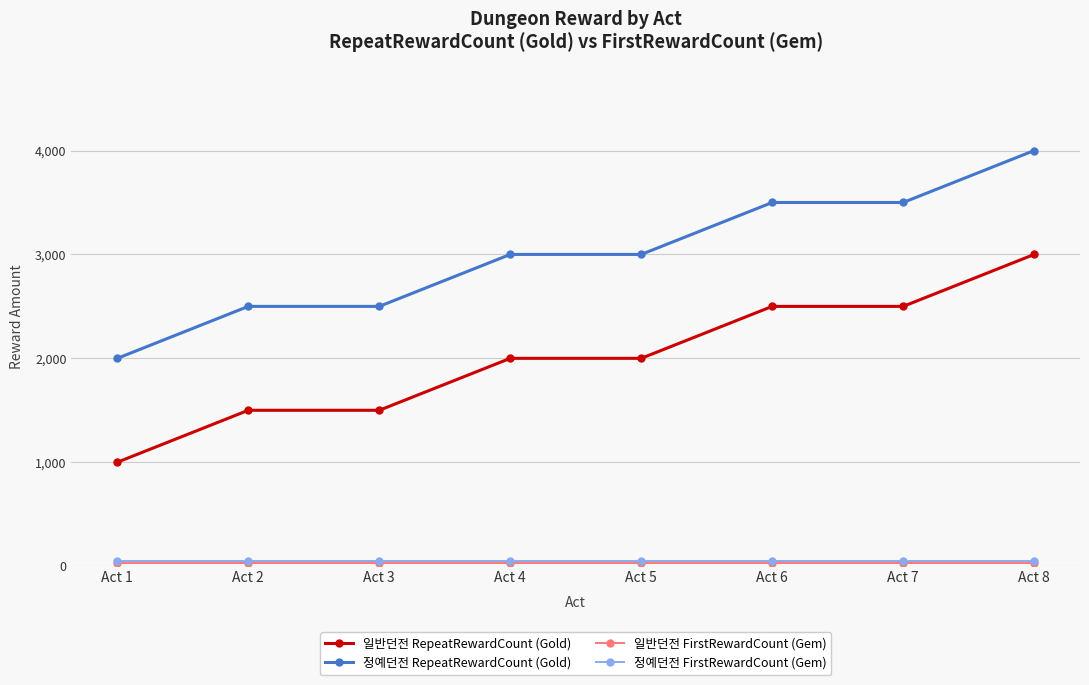

What is the highest value of the 일반던전 RepeatRewardCount (Gold) series?

3000